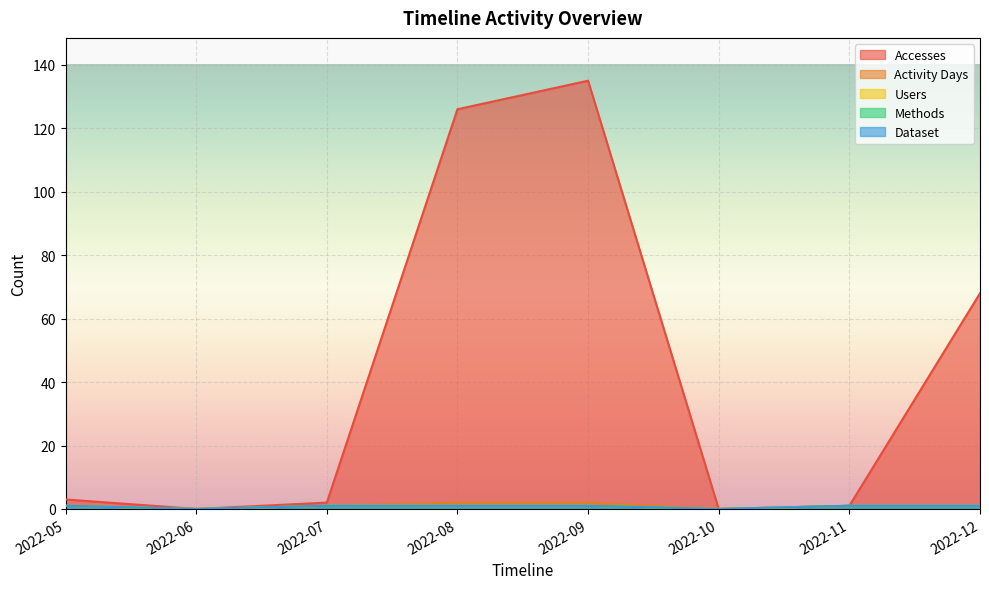

Reading right to left, what are all the values shown in this chart?

Accesses: 2022-12=68	2022-11=1	2022-10=0	2022-09=135	2022-08=126	2022-07=2	2022-06=0	2022-05=3
Activity Days: 2022-12=1	2022-11=1	2022-10=0	2022-09=2	2022-08=2	2022-07=1	2022-06=0	2022-05=1
Users: 2022-12=1	2022-11=1	2022-10=0	2022-09=1	2022-08=1	2022-07=1	2022-06=0	2022-05=1
Methods: 2022-12=1	2022-11=1	2022-10=0	2022-09=1	2022-08=1	2022-07=1	2022-06=0	2022-05=1
Dataset: 2022-12=1	2022-11=1	2022-10=0	2022-09=1	2022-08=1	2022-07=1	2022-06=0	2022-05=1